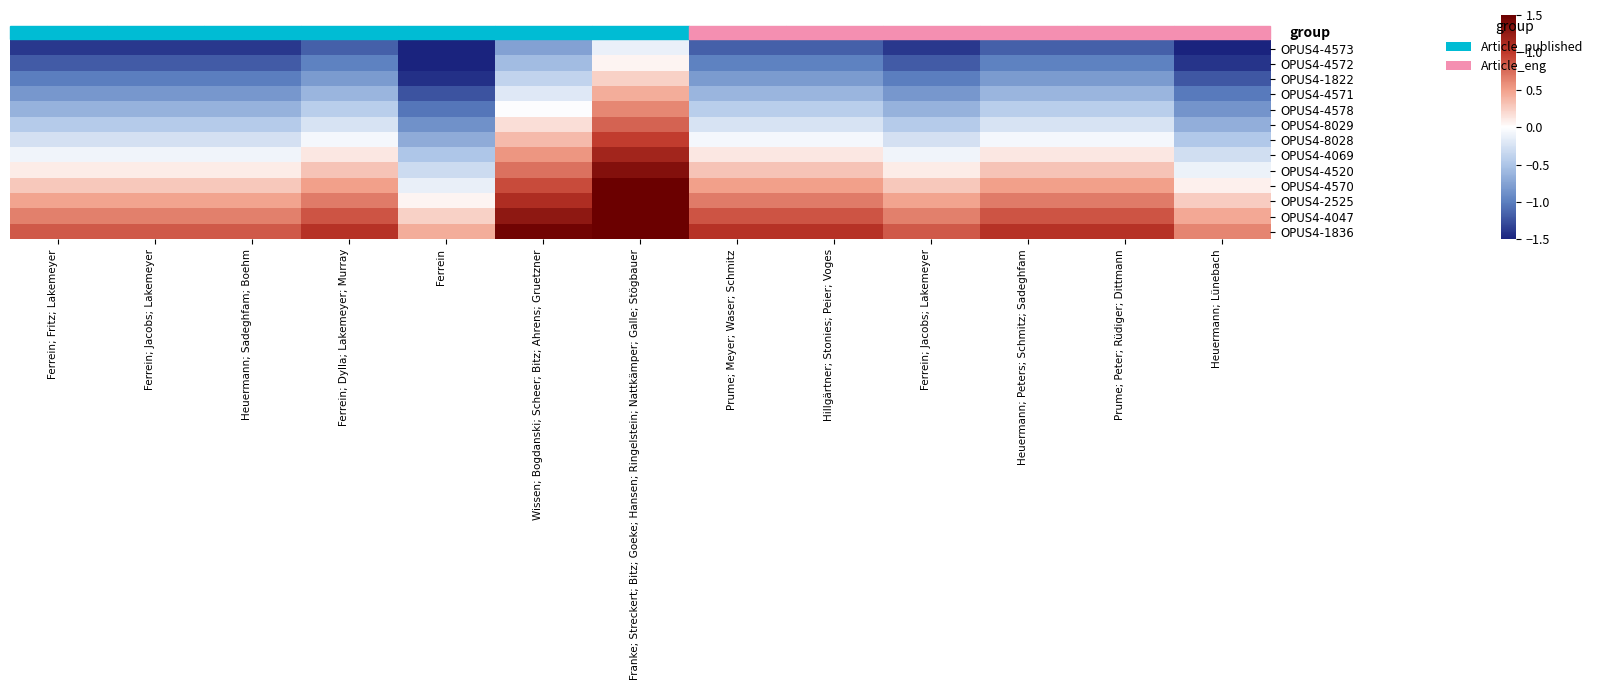

Which category has the highest value across all series?

Franke; Streckert; Bitz; Goeke; Hansen; Ringelstein; Nattkämper; Galle; Stögbauer